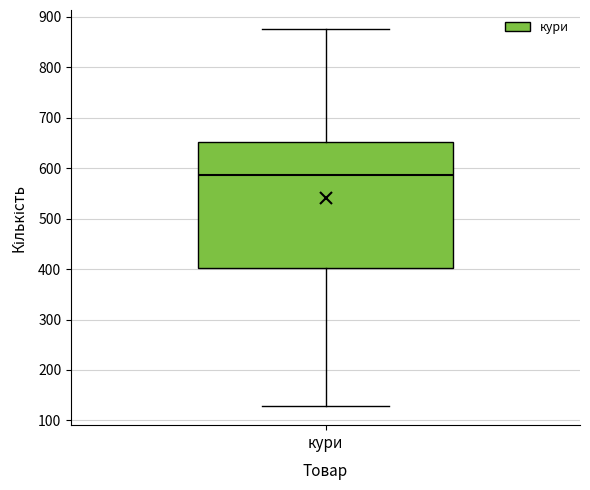

Read this box plot against the y-axis: the position of the median line, the range covered by the box, and the ends of both whiskers. The values are not printed on the chart, so give them approximately, as read against the axis.

median 590, box 400 to 650, whiskers 130 to 880